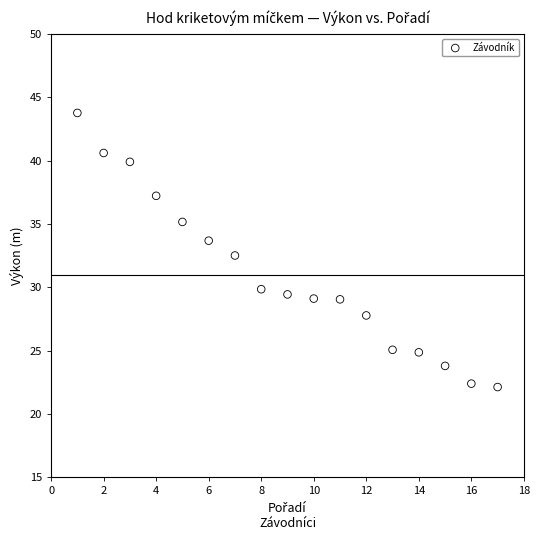

What Y value in the scatter plot is closest to 32?

32.5